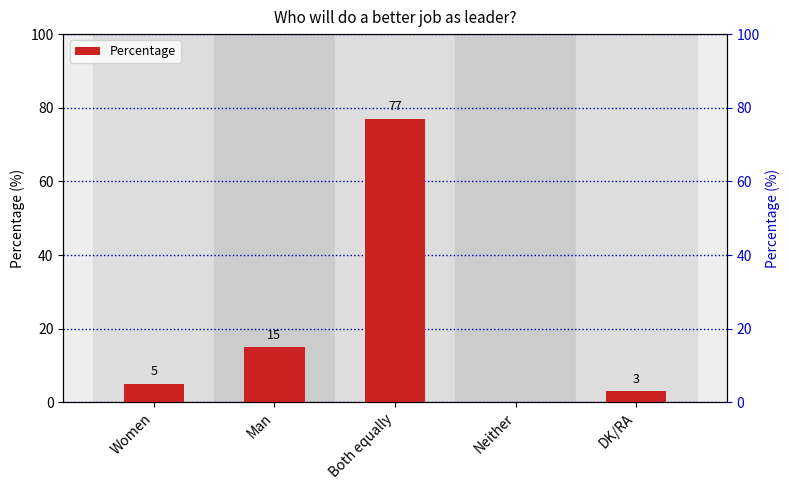

What is the change in value from Man to DK/RA?

-12